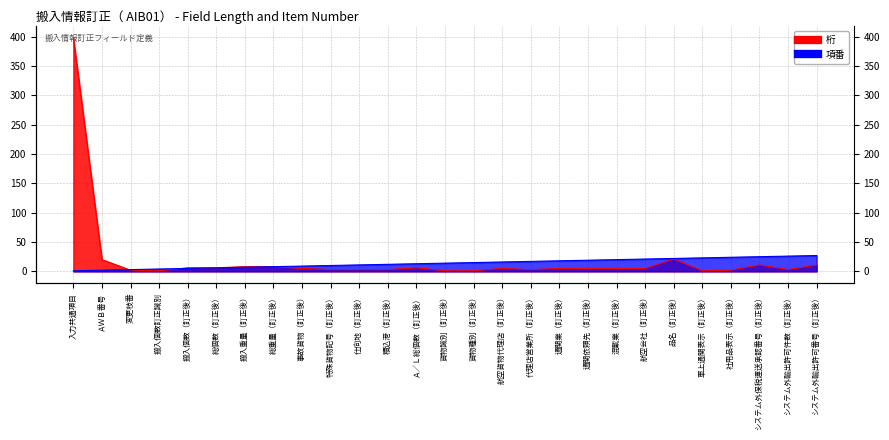

Is it true that 項番 equals 12 at 積込港（訂正後）?

True